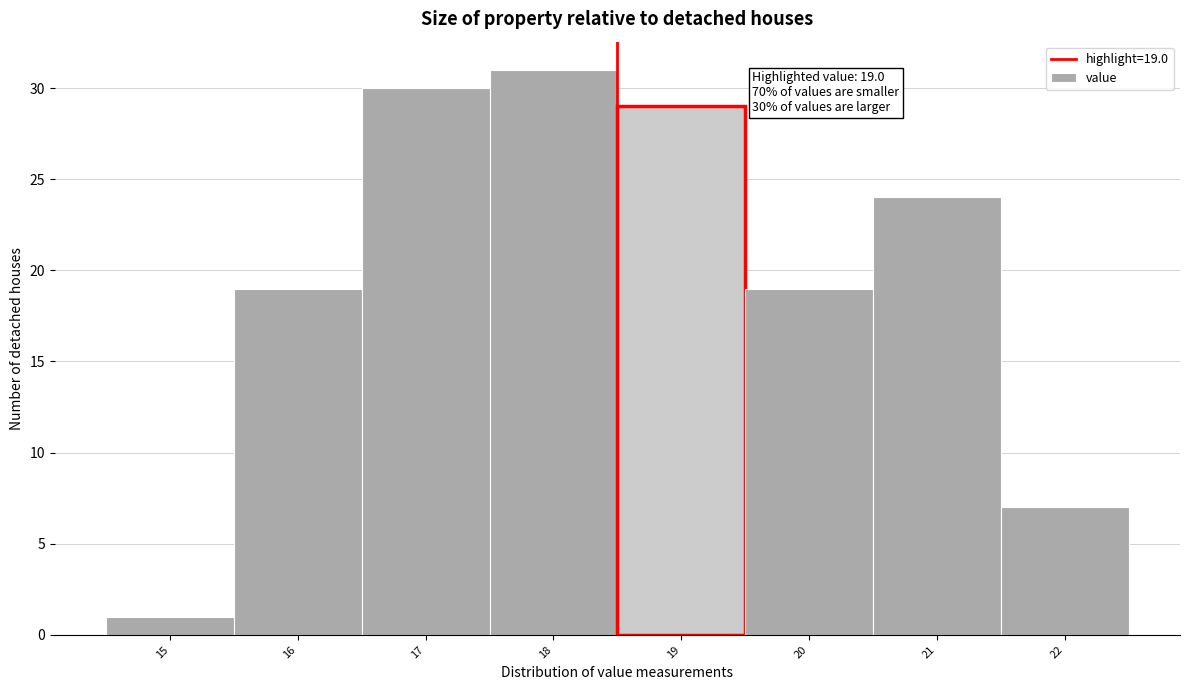

Reading left to right, transcribe all the data shown in this chart.

15=1	16=19	17=30	18=31	19=29	20=19	21=24	22=7